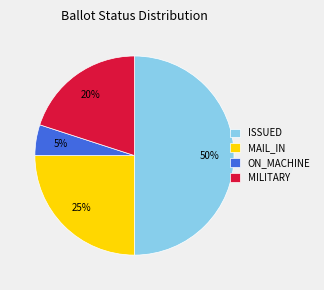

What percentage is the MAIL_IN slice, to the nearest percent?

25%